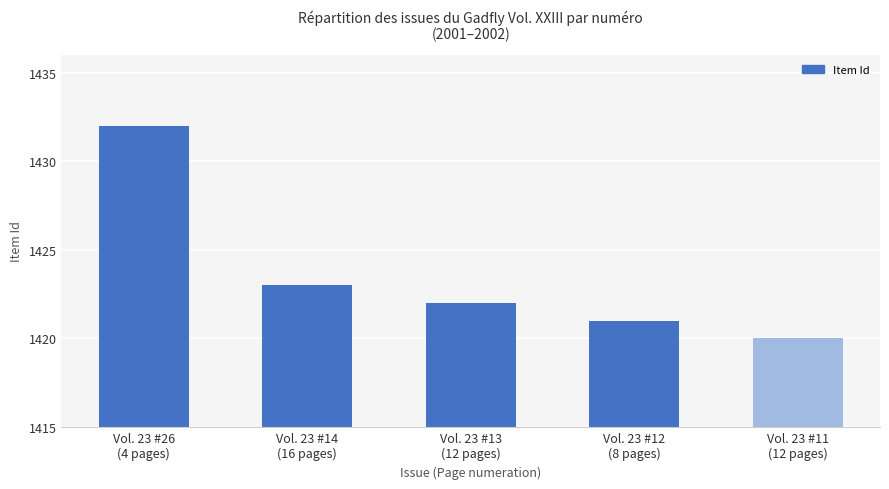

True or false: the data shows 2383 at Vol. 23 #14
(16 pages).

False